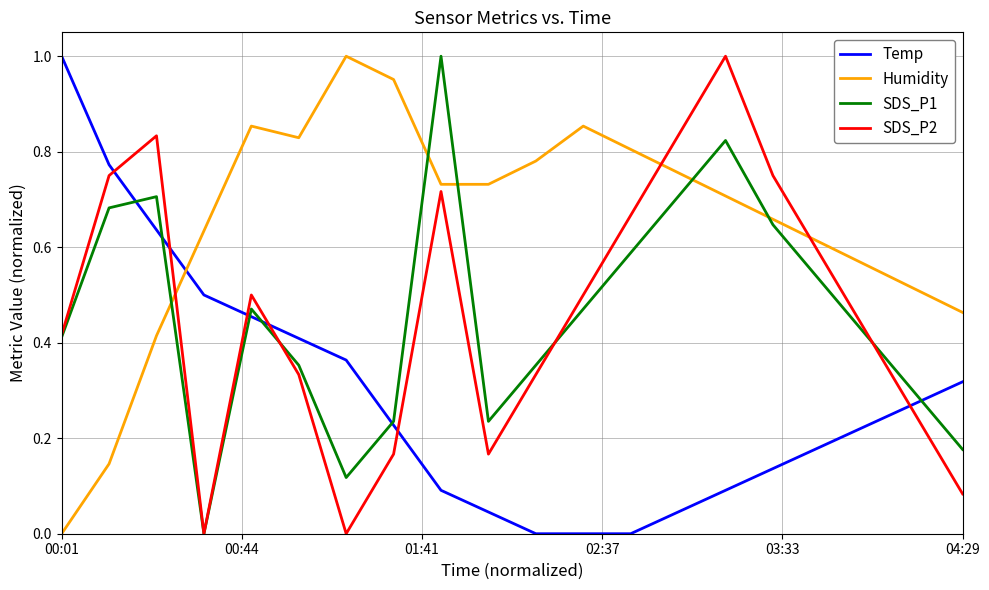

True or false: SDS_P2 and Humidity intersect in this chart.

True